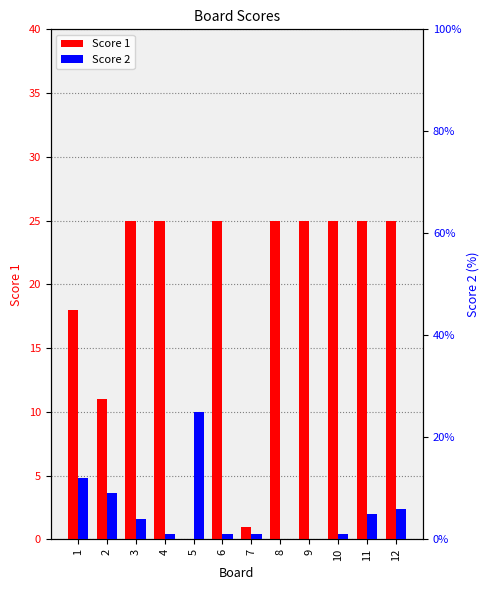

List the series in order of their overall mean, highest first.

Score 1, Score 2